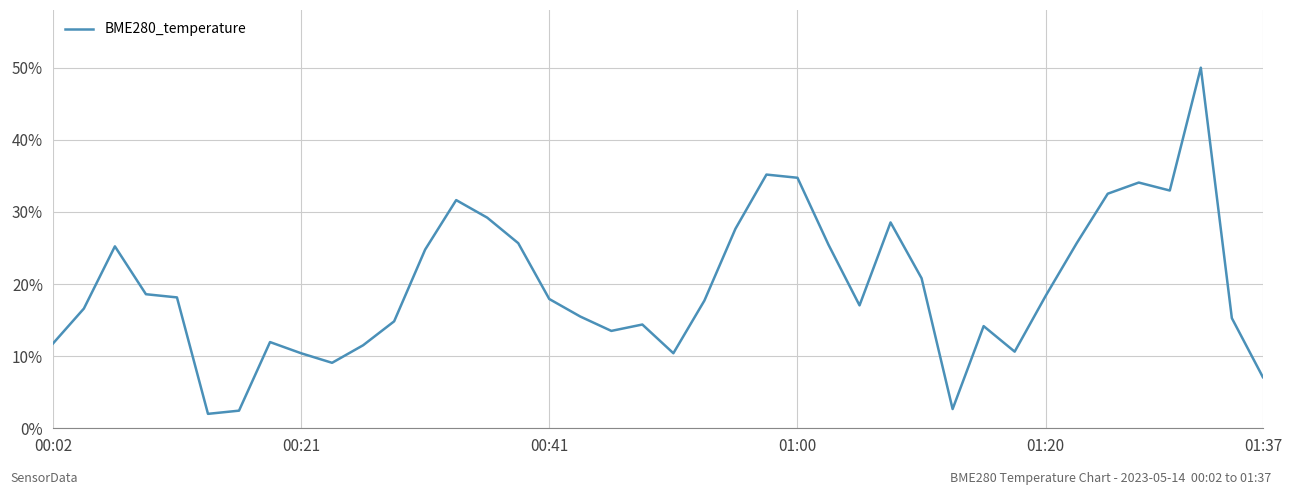

What is the difference between the maximum and minimum values?

0.5